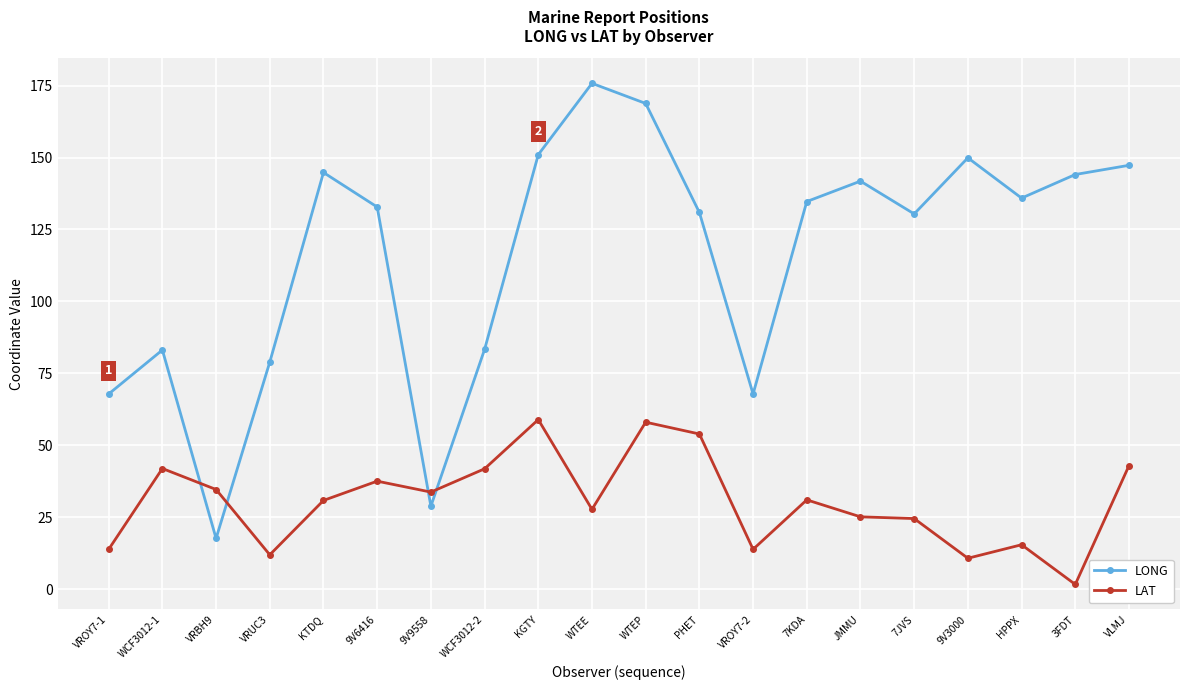

Is it true that LONG equals 168.8 at WTEP?

True